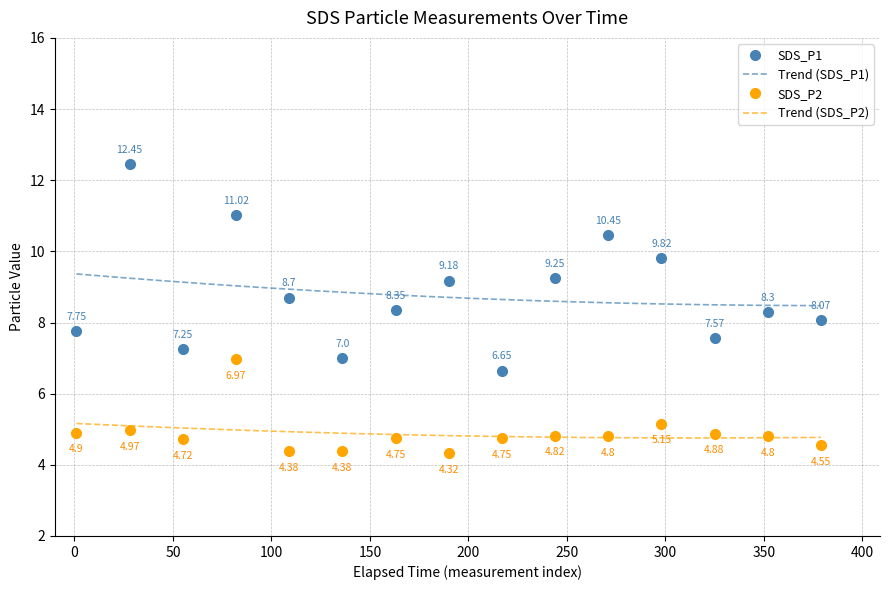

At which category is the sum across all series the highest?

01:22